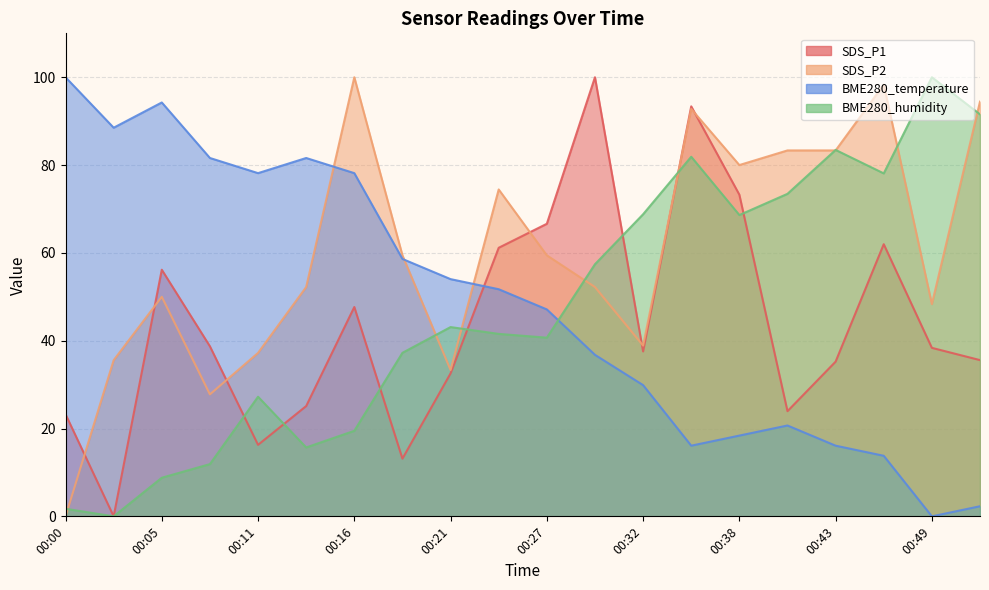

Reading left to right, what are all the values shown in this chart?

SDS_P1: 23.3	0.0	56.2	38.7	16.3	25.1	47.7	13.1	32.6	61.2	66.6	100.0	37.6	93.4	73.3	24.0	35.2	62.0	38.4	35.6
SDS_P2: 0.0	35.6	50.0	27.8	37.2	52.2	100.0	59.4	33.3	74.4	59.4	52.2	38.9	92.8	80.0	83.3	83.3	98.3	48.3	94.4
BME280_temperature: 100.0	88.5	94.3	81.6	78.2	81.6	78.2	58.6	54.0	51.7	47.1	36.8	29.9	16.1	18.4	20.7	16.1	13.8	0.0	2.3
BME280_humidity: 1.7	0.0	8.8	11.9	27.2	15.7	19.5	37.2	43.1	41.6	40.7	57.4	68.8	81.9	68.6	73.4	83.4	78.1	100.0	91.6